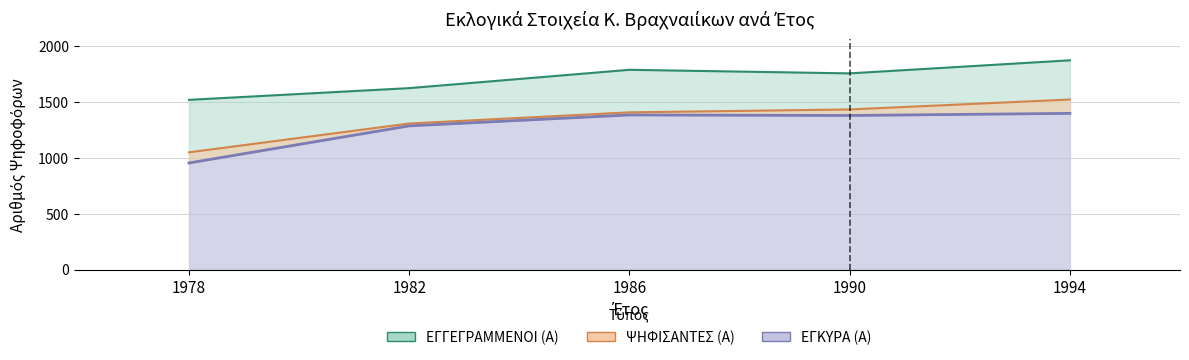

At which category is the sum across all series the highest?

1994